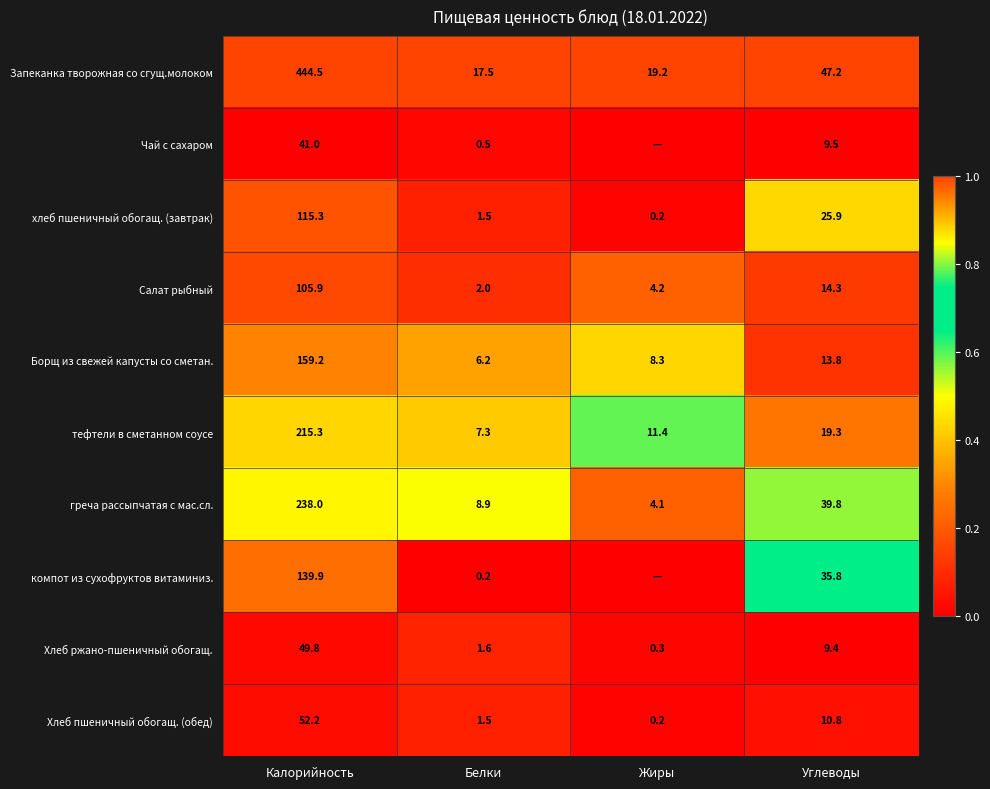

At which label does Салат рыбный reach its peak?

Калорийность